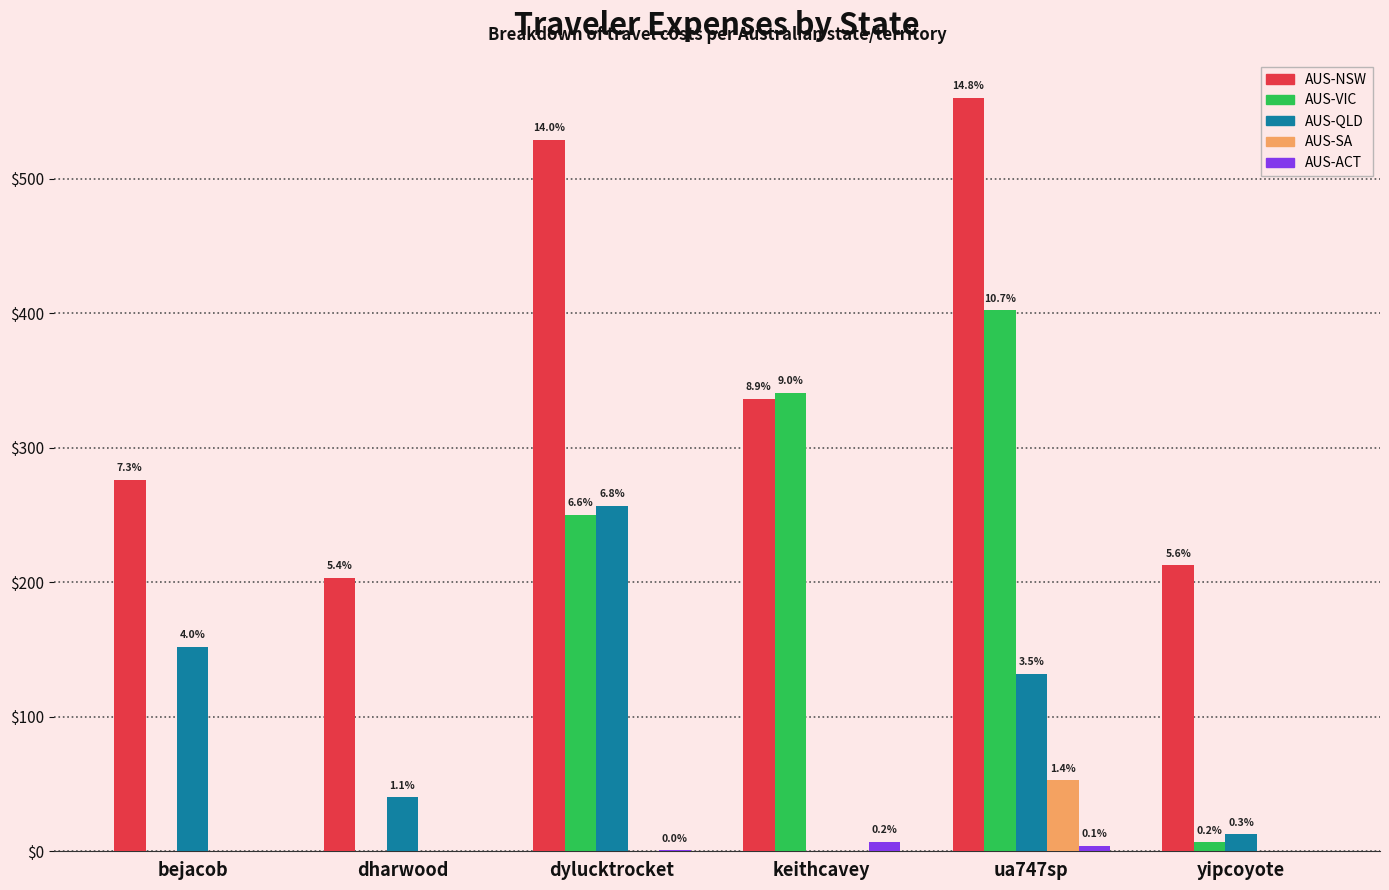

What are all the series names shown in the legend?

AUS-NSW, AUS-VIC, AUS-QLD, AUS-SA, AUS-ACT